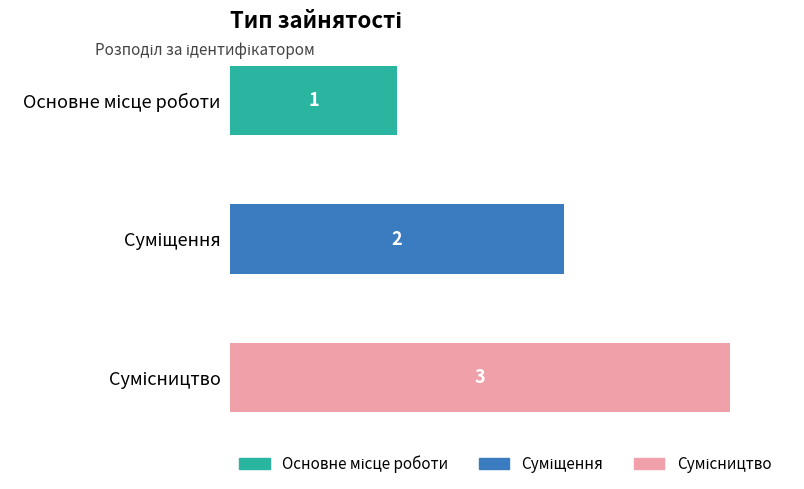

Rank the series by their maximum value, from highest to lowest.

Сумісництво, Суміщення, Основне місце роботи